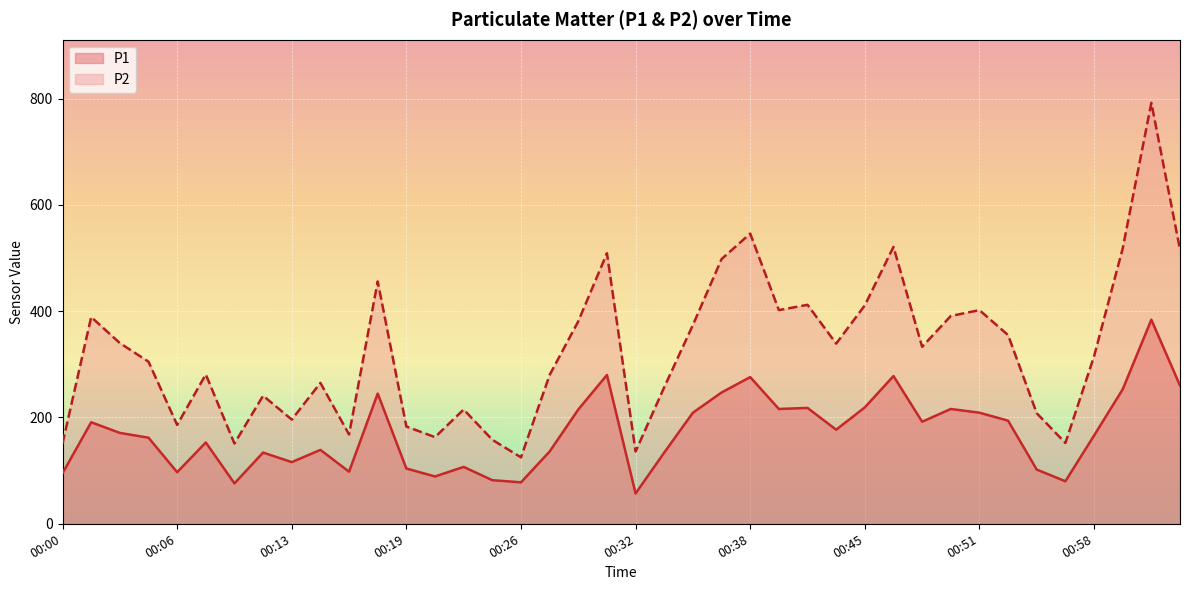

What is the label of the 35th point from the right?

00:08